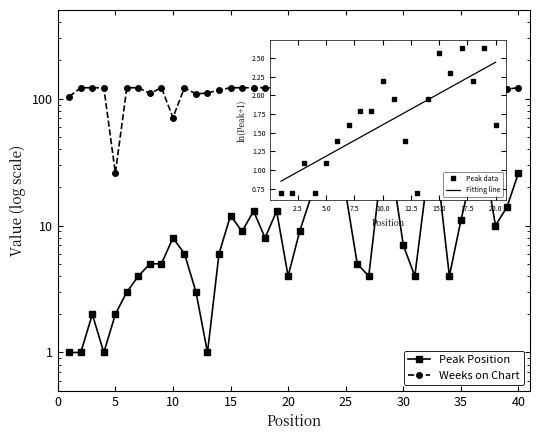

True or false: Peak Position has more than 2 points higher than both neighbors.

True